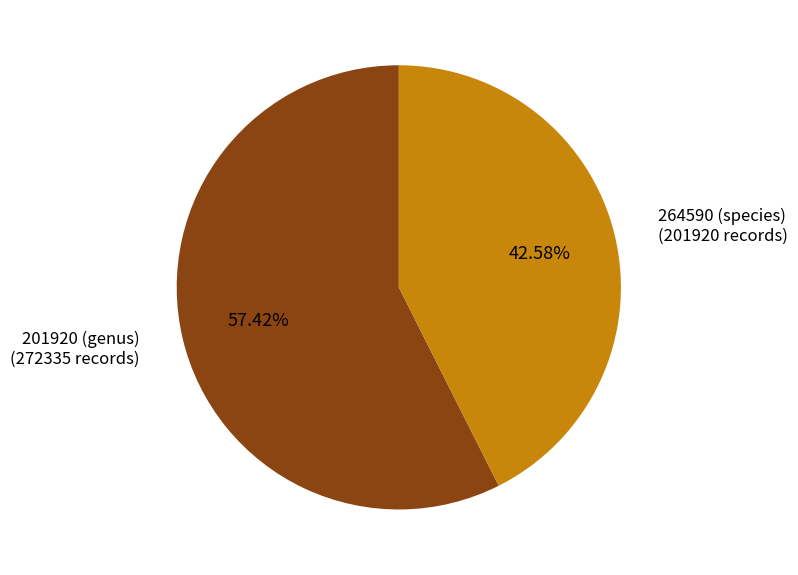

Does any single category account for the majority?

Yes